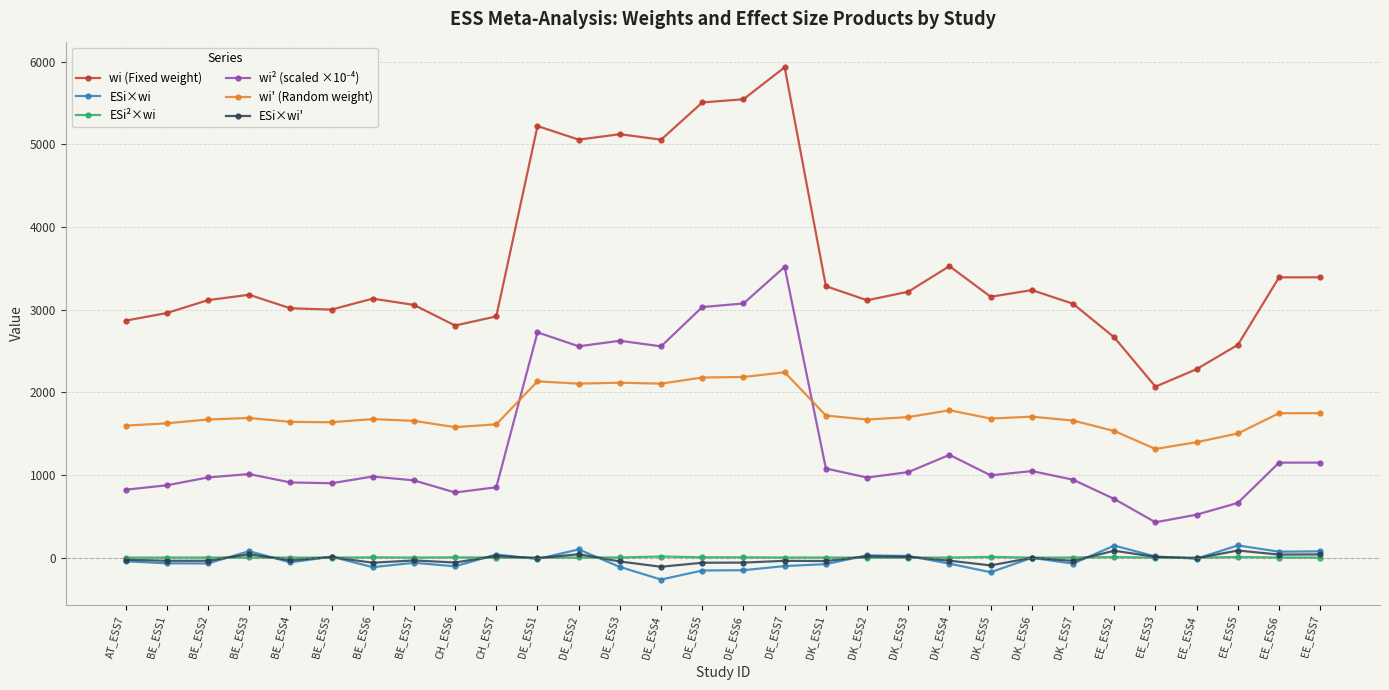

How many values in the wi (Fixed weight) series are below 3155?

15